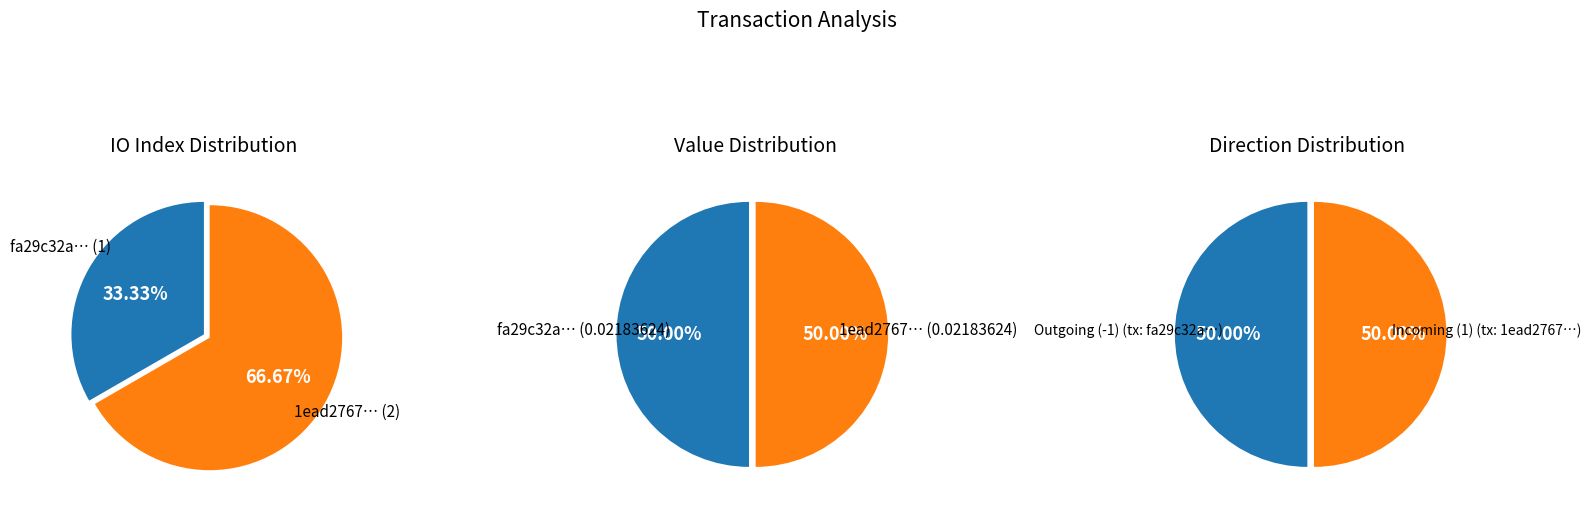

Does 0 represent more than half of the total?

No